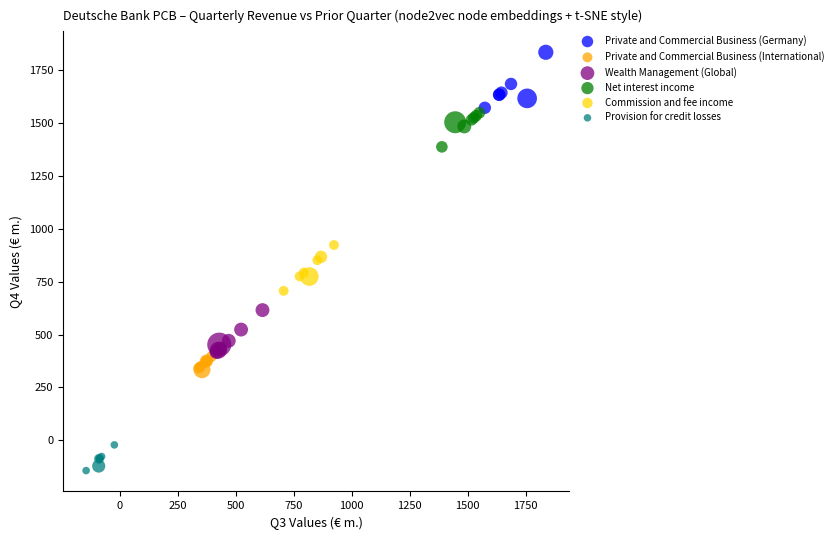

Which series has the largest Y range (max minus min)?

Private and Commercial Business (Germany)